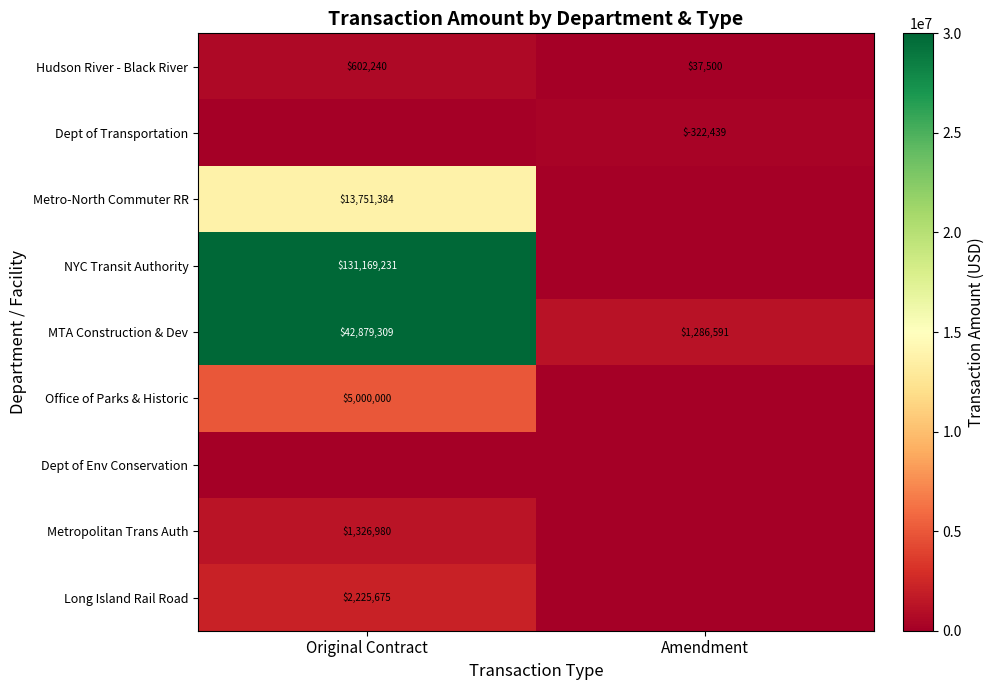

What is the average value of the Hudson River - Black River series?

319870